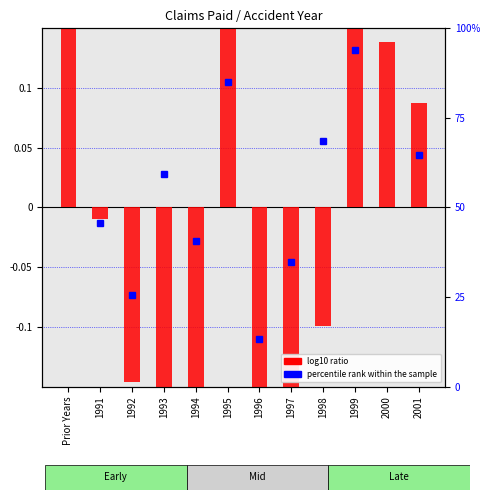

Which category has the highest value across all series?

1995